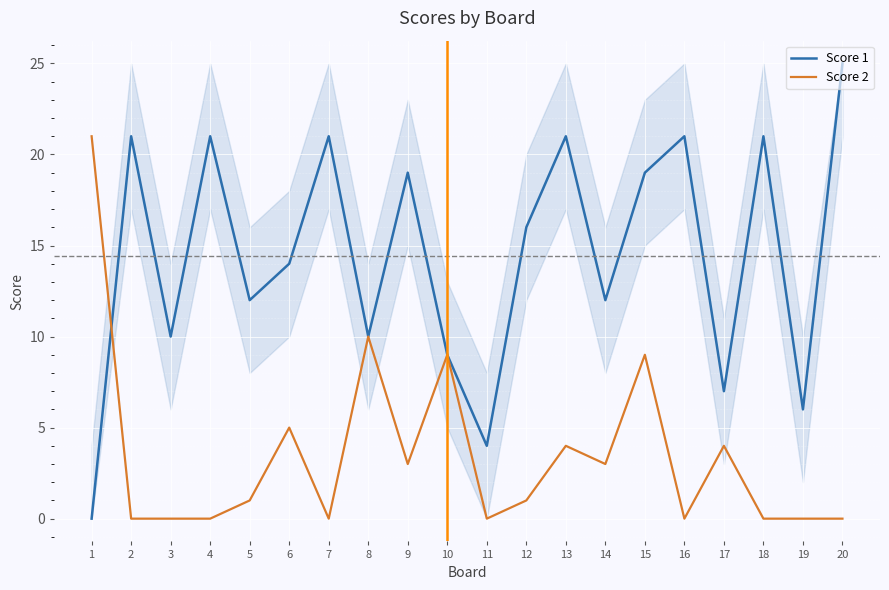

Reading right to left, transcribe all the data shown in this chart.

Score 1: 20=25	19=6	18=21	17=7	16=21	15=19	14=12	13=21	12=16	11=4	10=9	9=19	8=10	7=21	6=14	5=12	4=21	3=10	2=21	1=0
Score 2: 20=0	19=0	18=0	17=4	16=0	15=9	14=3	13=4	12=1	11=0	10=9	9=3	8=10	7=0	6=5	5=1	4=0	3=0	2=0	1=21